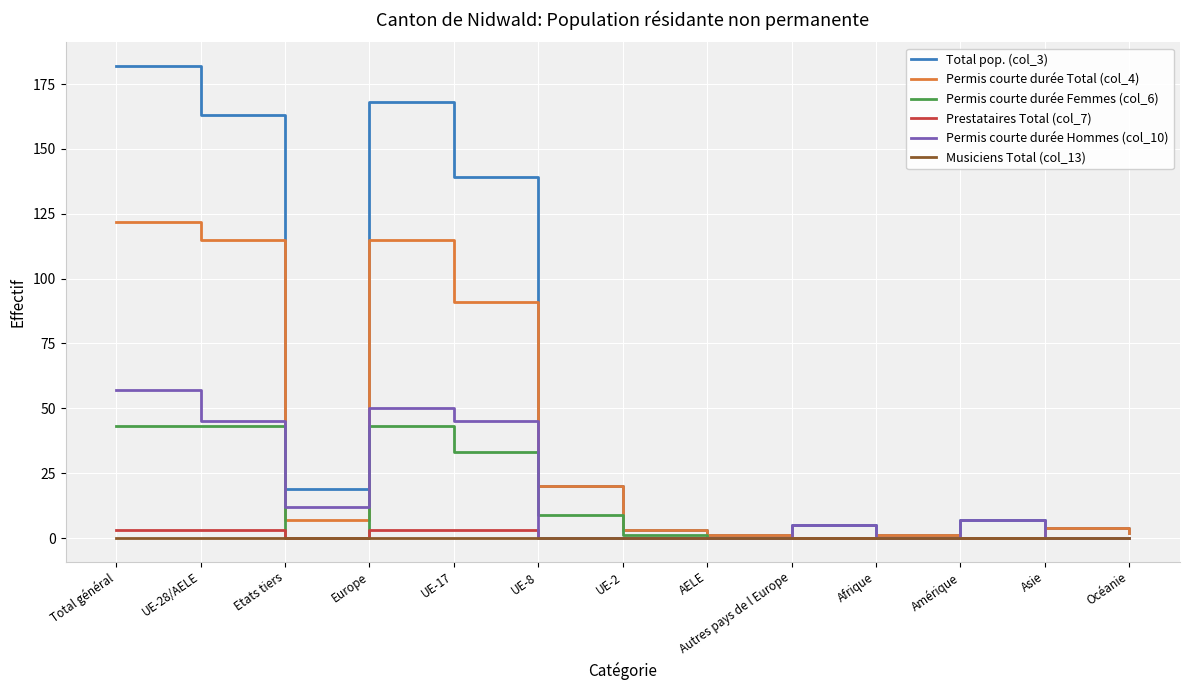

What position from the right is Etats tiers?

11